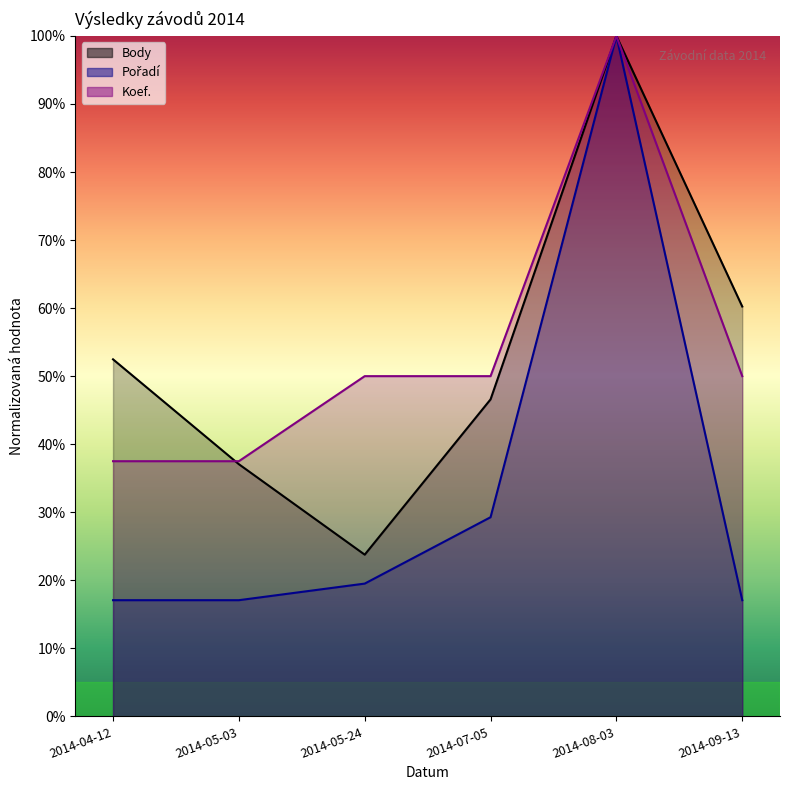

At how many categories does at least one series exceed 35?

6